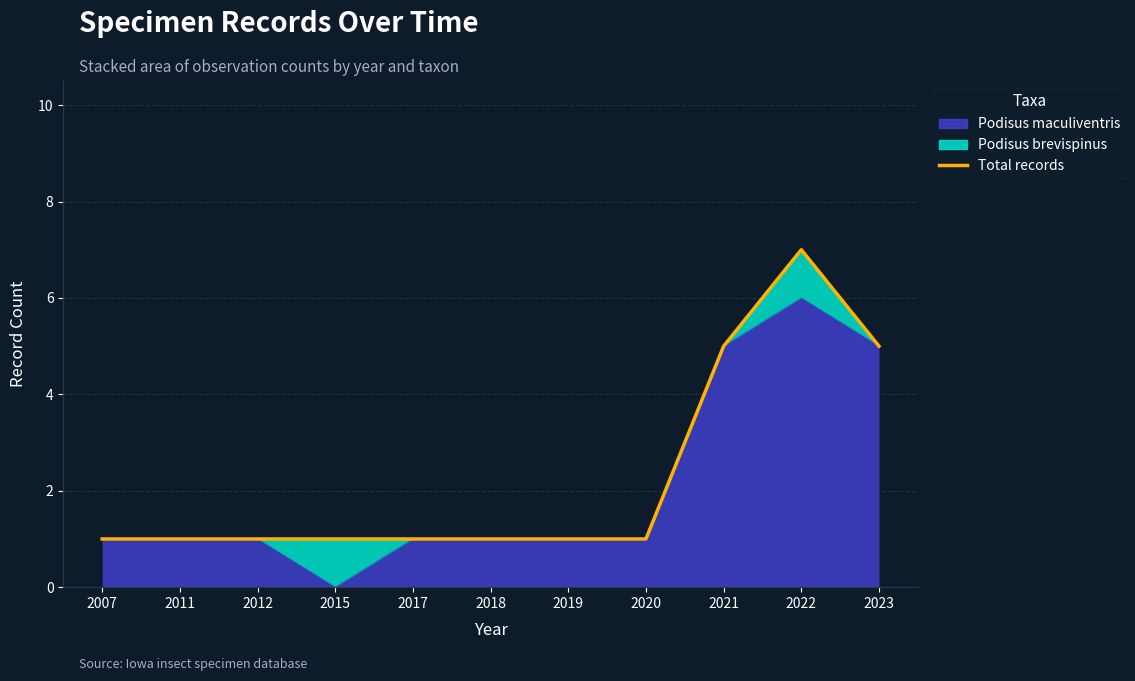

What is the ratio of the value at 2007 to the value at 2019?

1.0